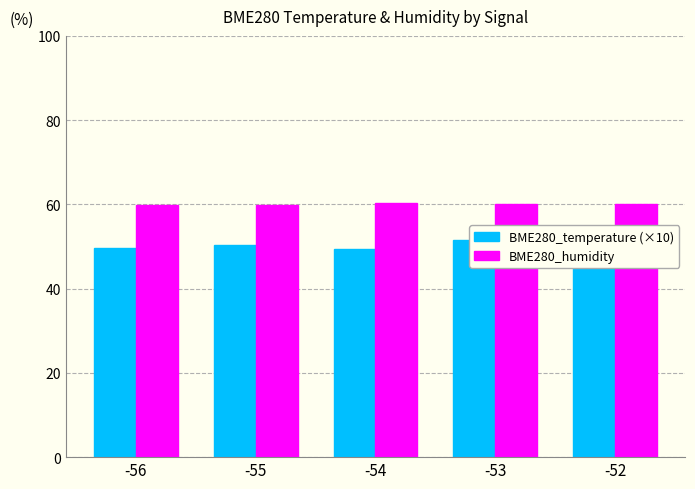

Count the number of data series in this chart.

2